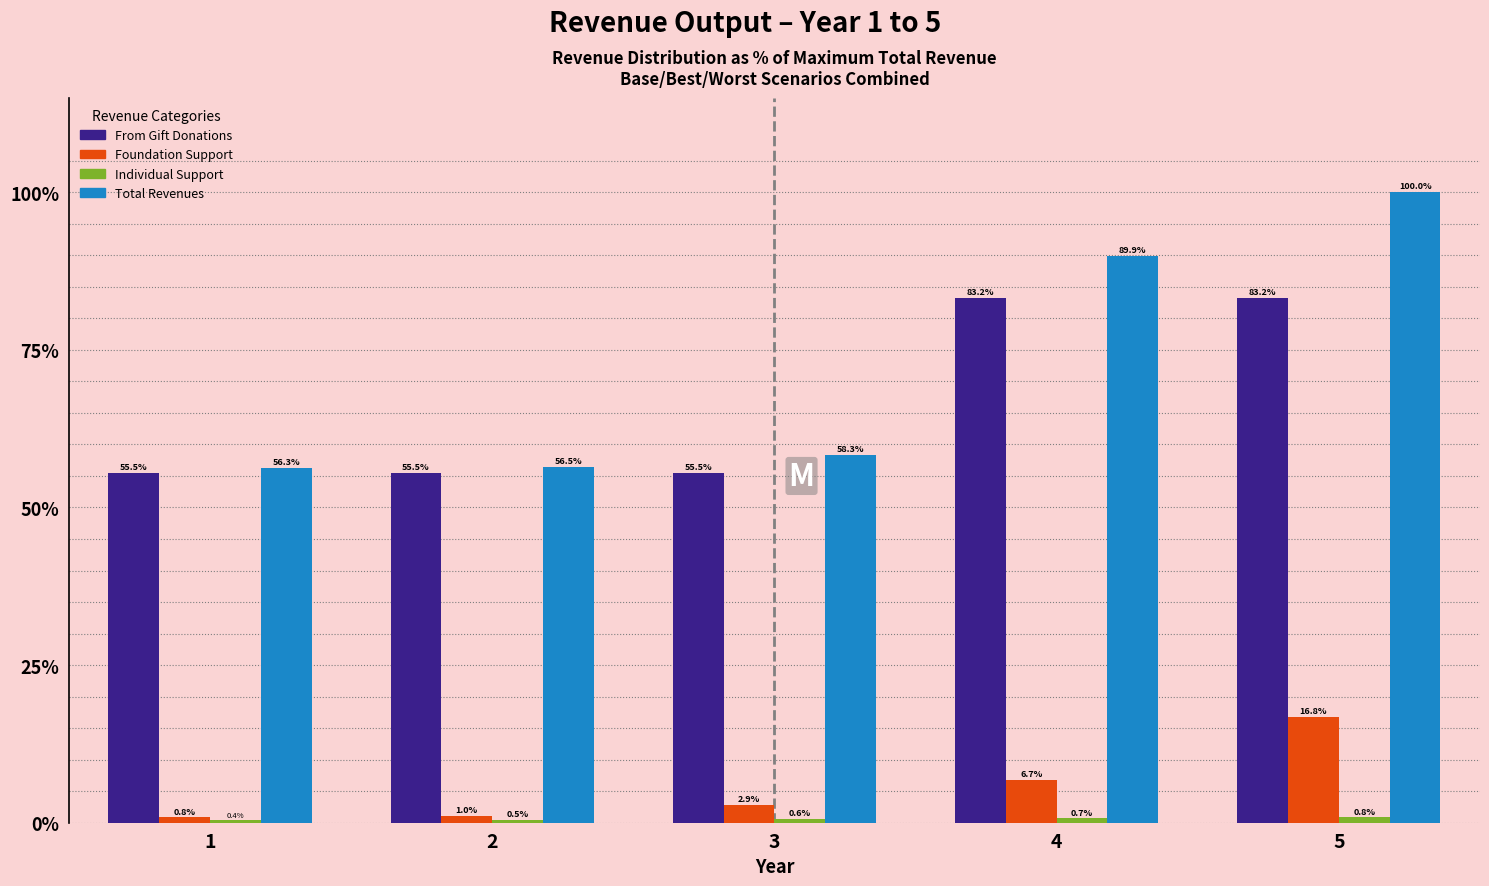

At how many categories does at least one series exceed 21?

5